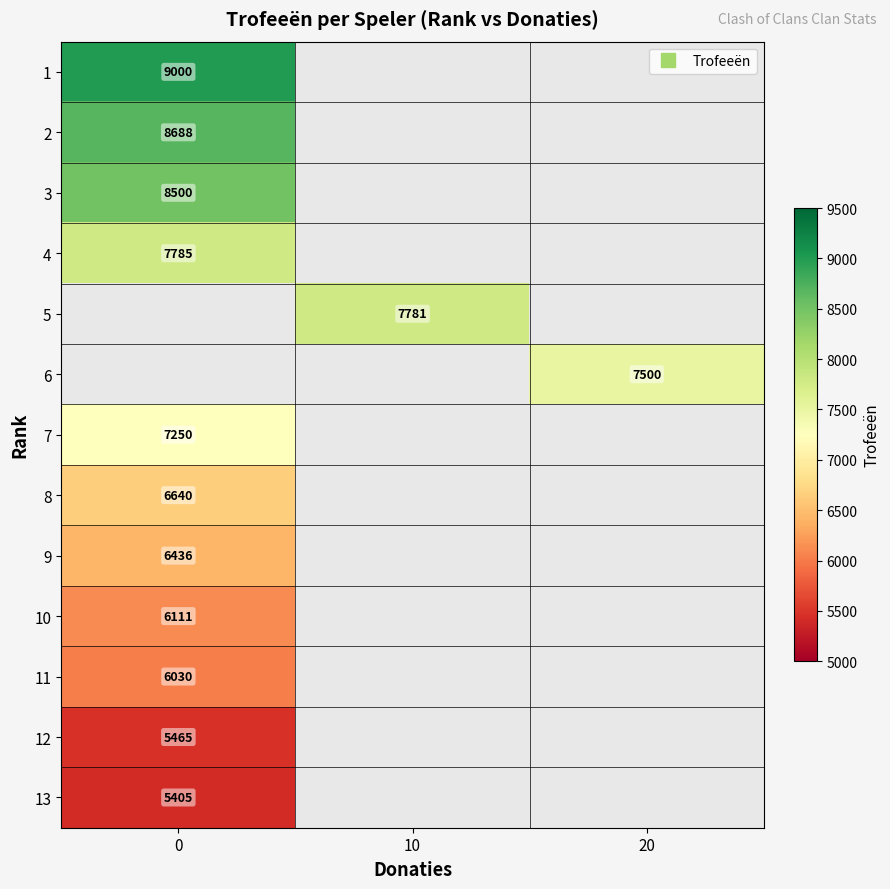

At how many categories does at least one series exceed 8971?

1